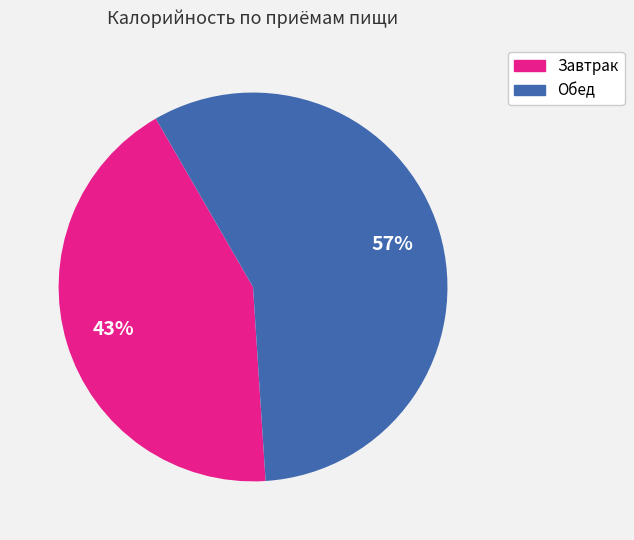

Combined, do Завтрак and Обед account for over 50%?

Yes